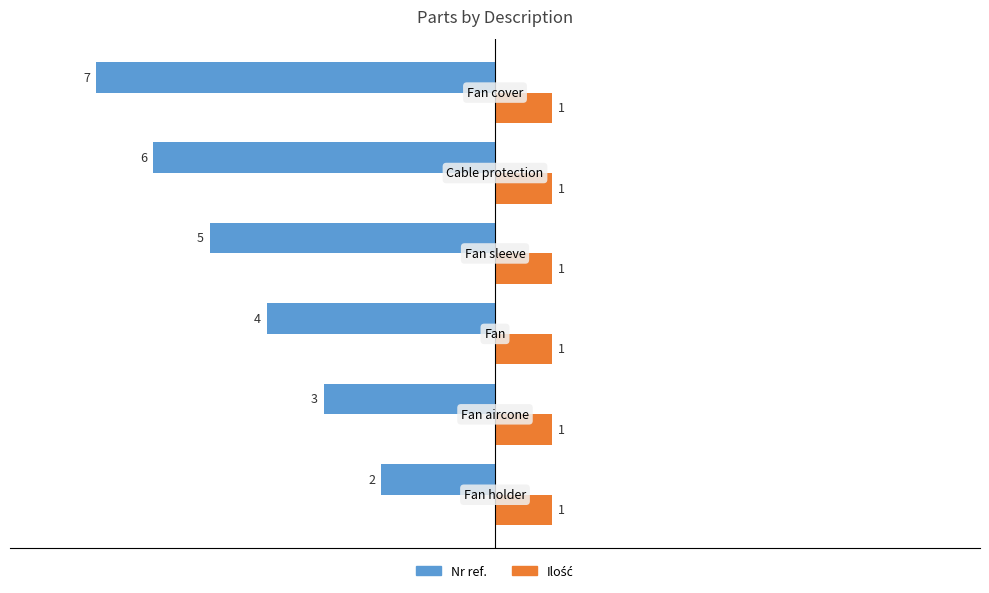

What is the sum of all Nr ref. values?

-27